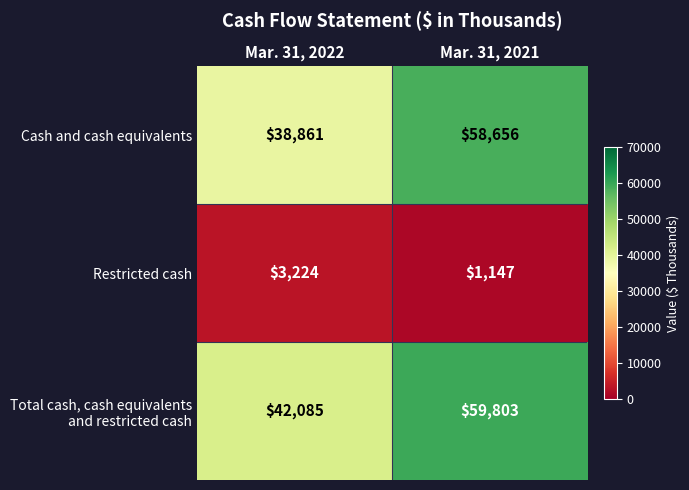

What is the total value across all series at Mar. 31, 2021?

119606